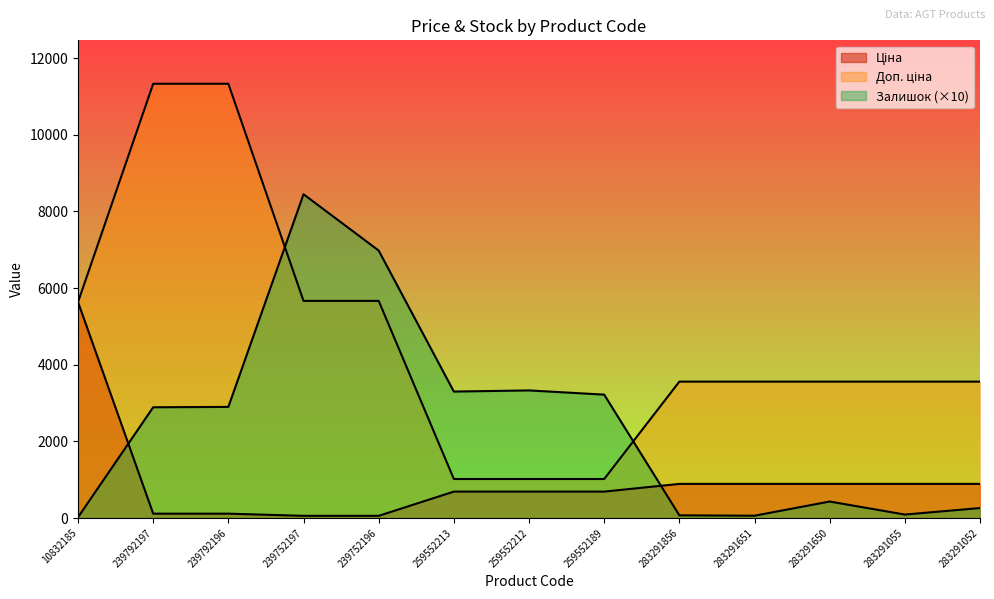

Which series changed the most between 239752197 and 259552212?

Залишок